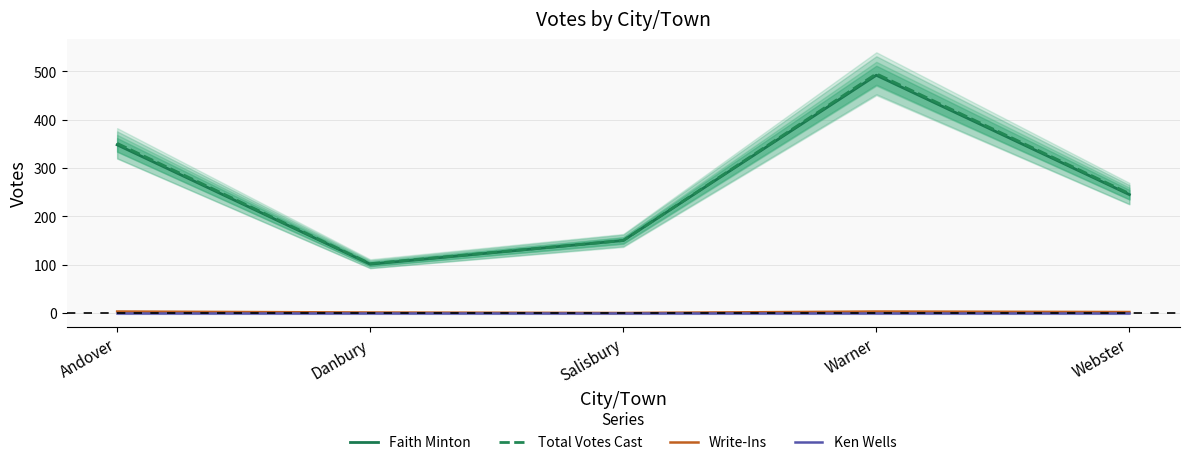

At which category is the sum across all series the highest?

Warner